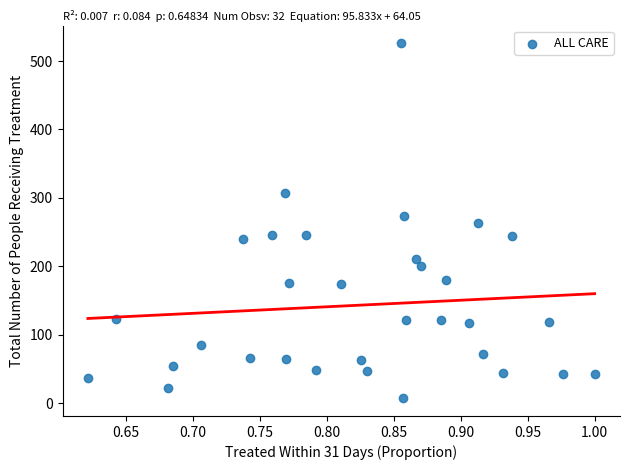

What is the range of Y values (max minus min)?

519